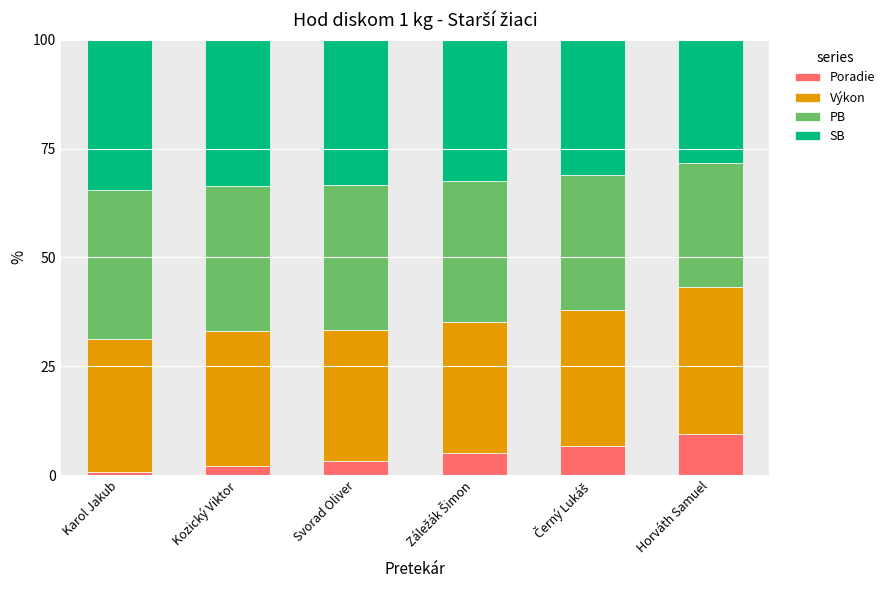

What is the maximum value for Poradie?

9.5